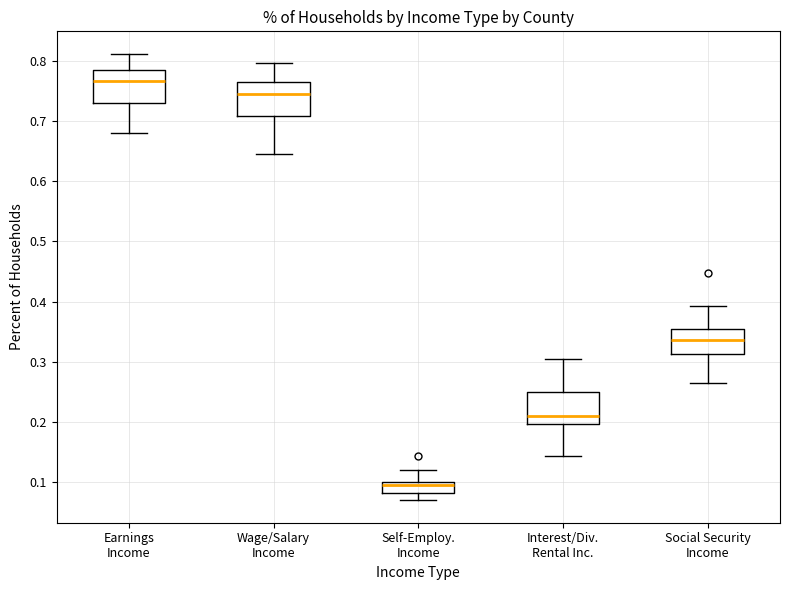

Reading left to right, read every box against the y-axis: the position of its median line, the range the box covers, and the ends of its whiskers. The values are not printed on the chart, so give them approximately, as read against the axis.

Earnings Income: median 0.77, box 0.73 to 0.79, whiskers 0.68 to 0.81
Wage/Salary Income: median 0.74, box 0.71 to 0.76, whiskers 0.65 to 0.80
Self-Employ. Income: median 0.10 (just below the box's upper edge), box 0.08 to 0.10, whiskers 0.07 to 0.12
Interest/Div. Rental Inc.: median 0.21, box 0.20 to 0.25, whiskers 0.14 to 0.31
Social Security Income: median 0.34, box 0.31 to 0.35, whiskers 0.27 to 0.39